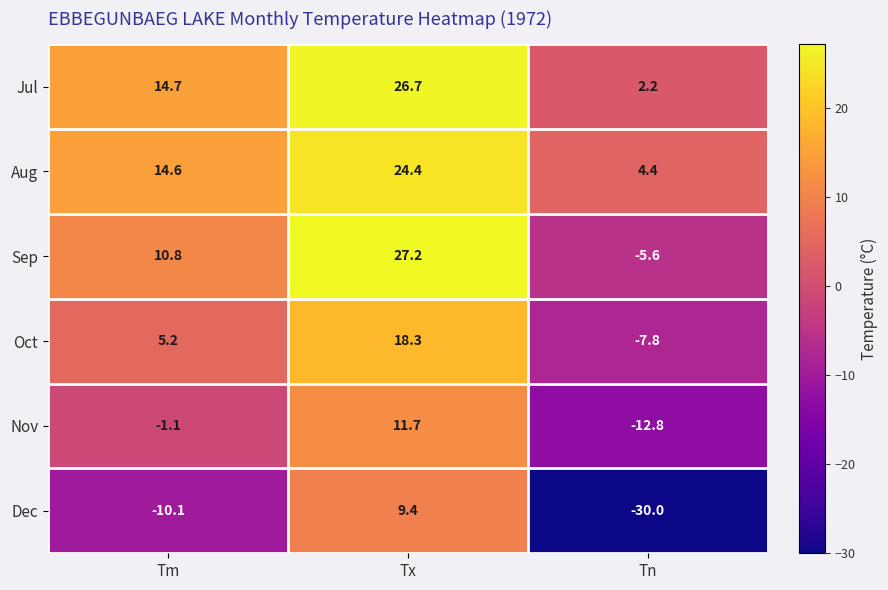

At which label is Nov closest to 0?

Tm